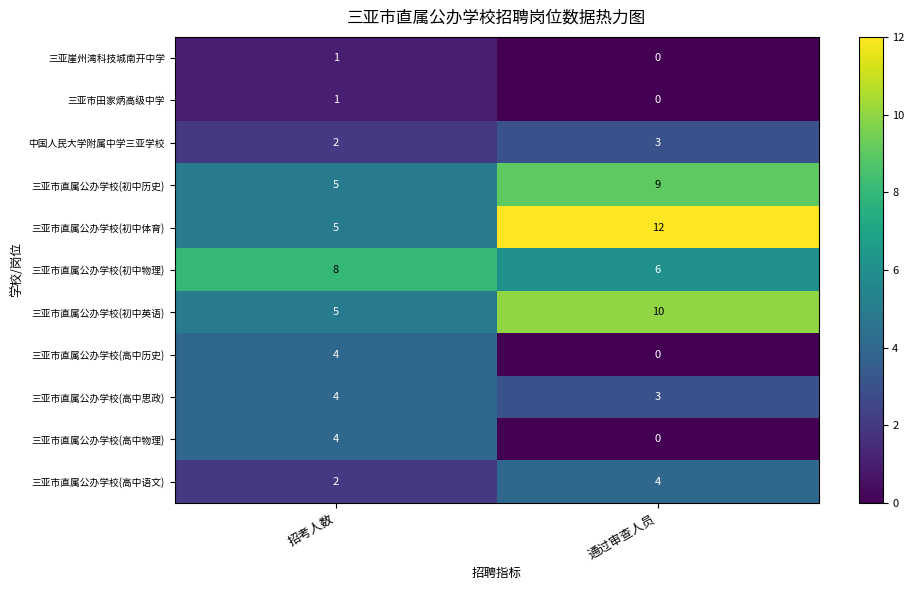

Which series has the widest spread of values?

三亚市直属公办学校(初中体育)